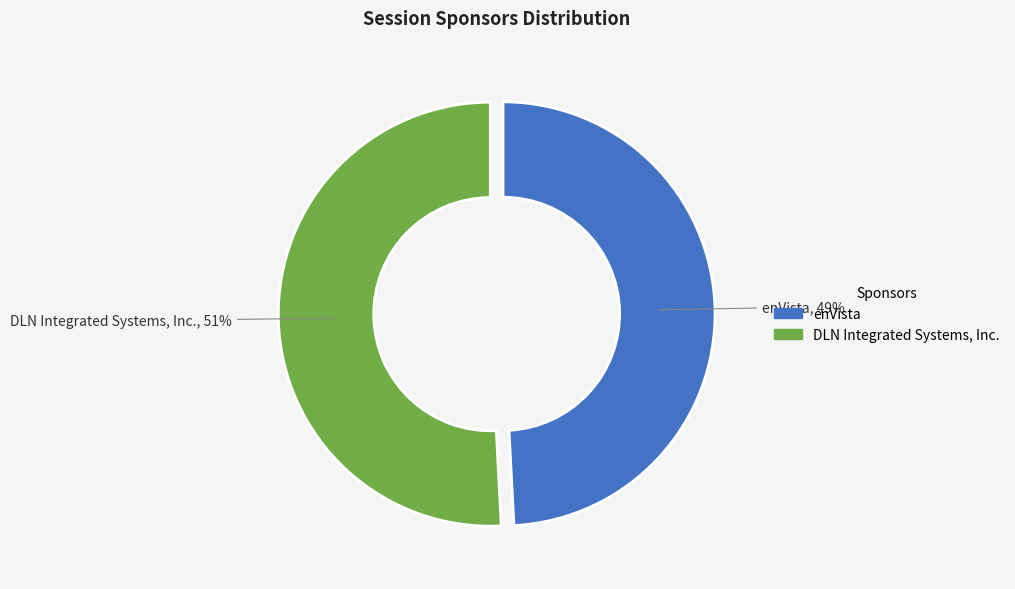

Approximately how many times larger is the value at DLN Integrated Systems, Inc. compared to enVista?

1.0